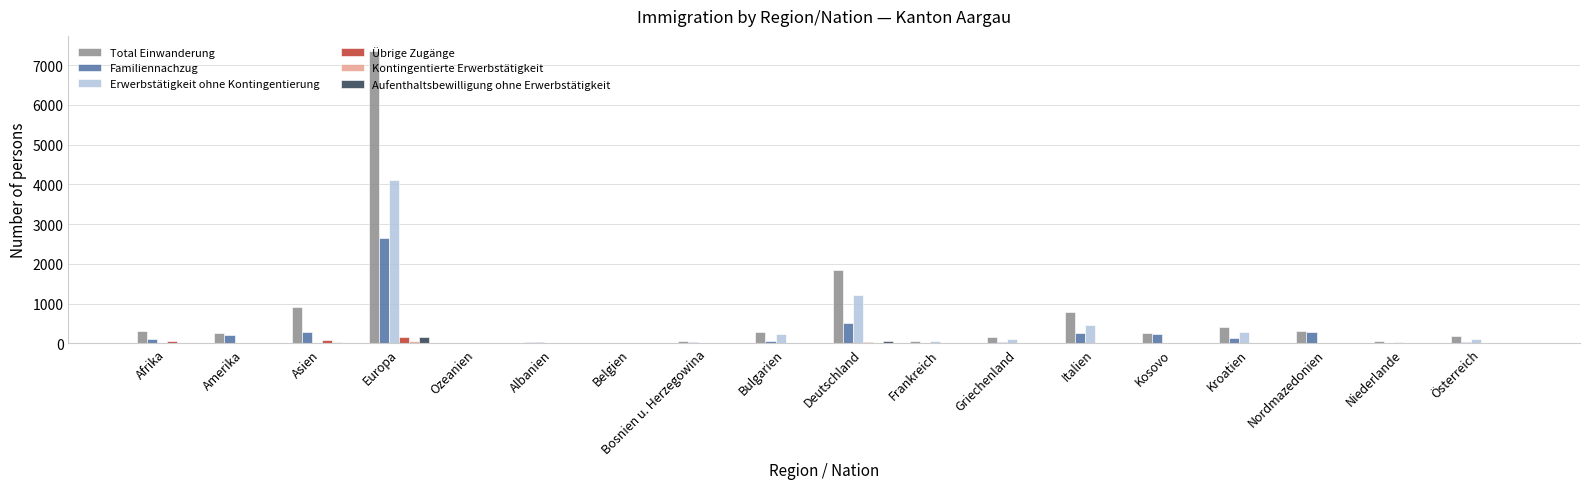

Which series changed the most between Europa and Niederlande?

Total Einwanderung